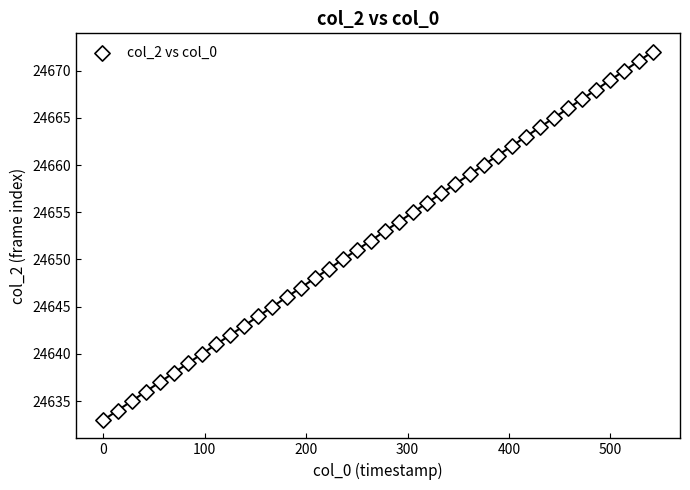

What is the range of Y values (max minus min)?

39